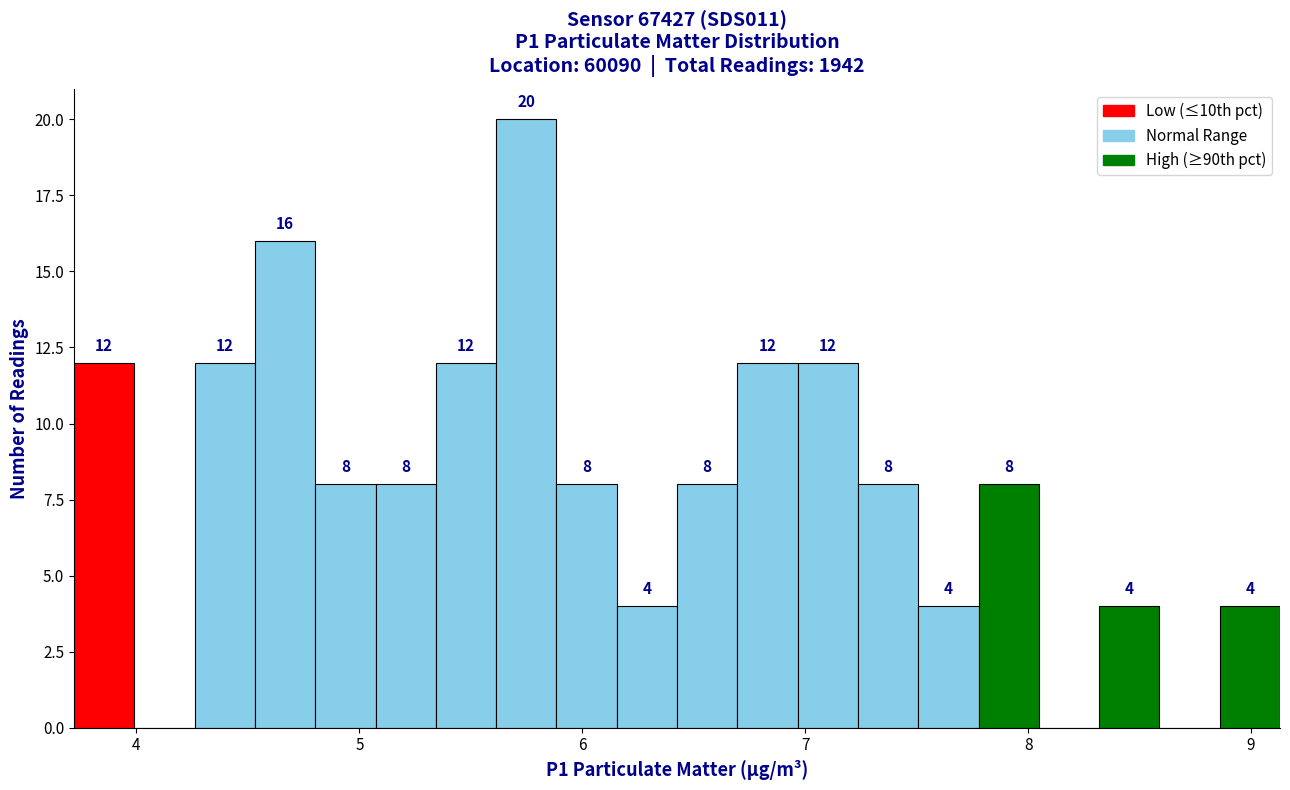

Around what value on the x-axis is the tallest bar? Give the approximate position of its centre, as read against the axis.

5.7